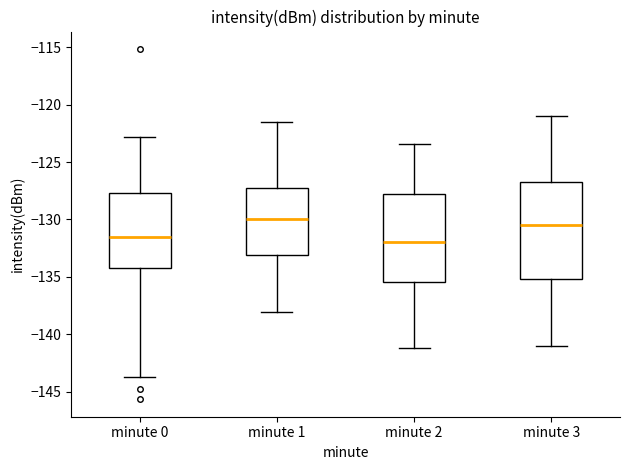

Reading left to right, read every box against the y-axis: the position of its median line, the range the box covers, and the ends of its whiskers. The values are not printed on the chart, so give them approximately, as read against the axis.

minute 0: median -131.5, box -134.0 to -127.5, whiskers -143.5 to -123.0
minute 1: median -130.0, box -133.0 to -127.5, whiskers -138.0 to -121.5
minute 2: median -132.0, box -135.5 to -128.0, whiskers -141.0 to -123.5
minute 3: median -130.5, box -135.0 to -126.5, whiskers -141.0 to -121.0